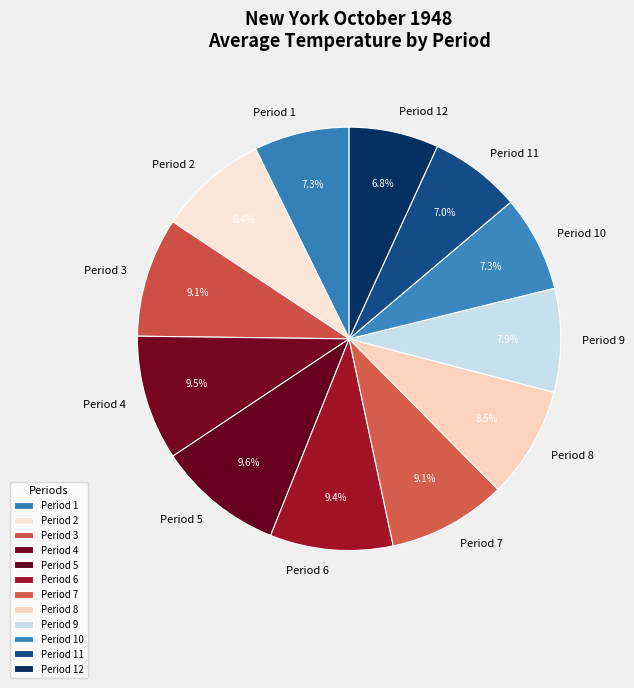

What is the ratio of the value at Period 4 to the value at Period 6?

1.0